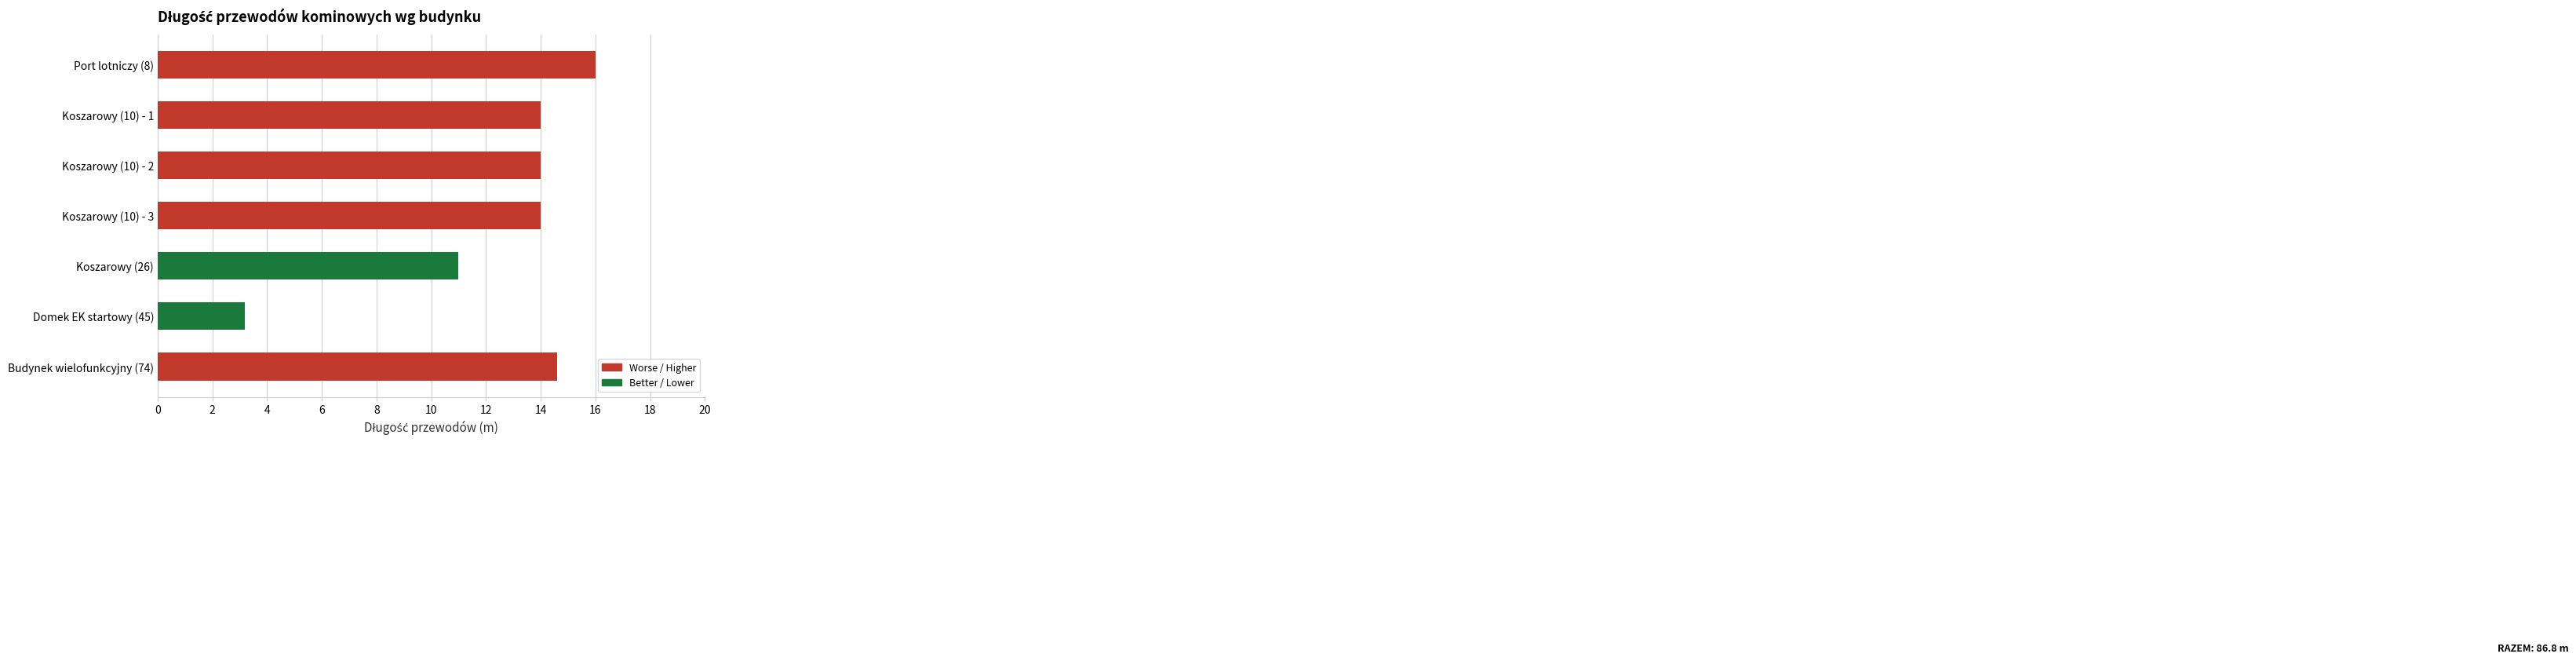

How many bars are there in total?

7